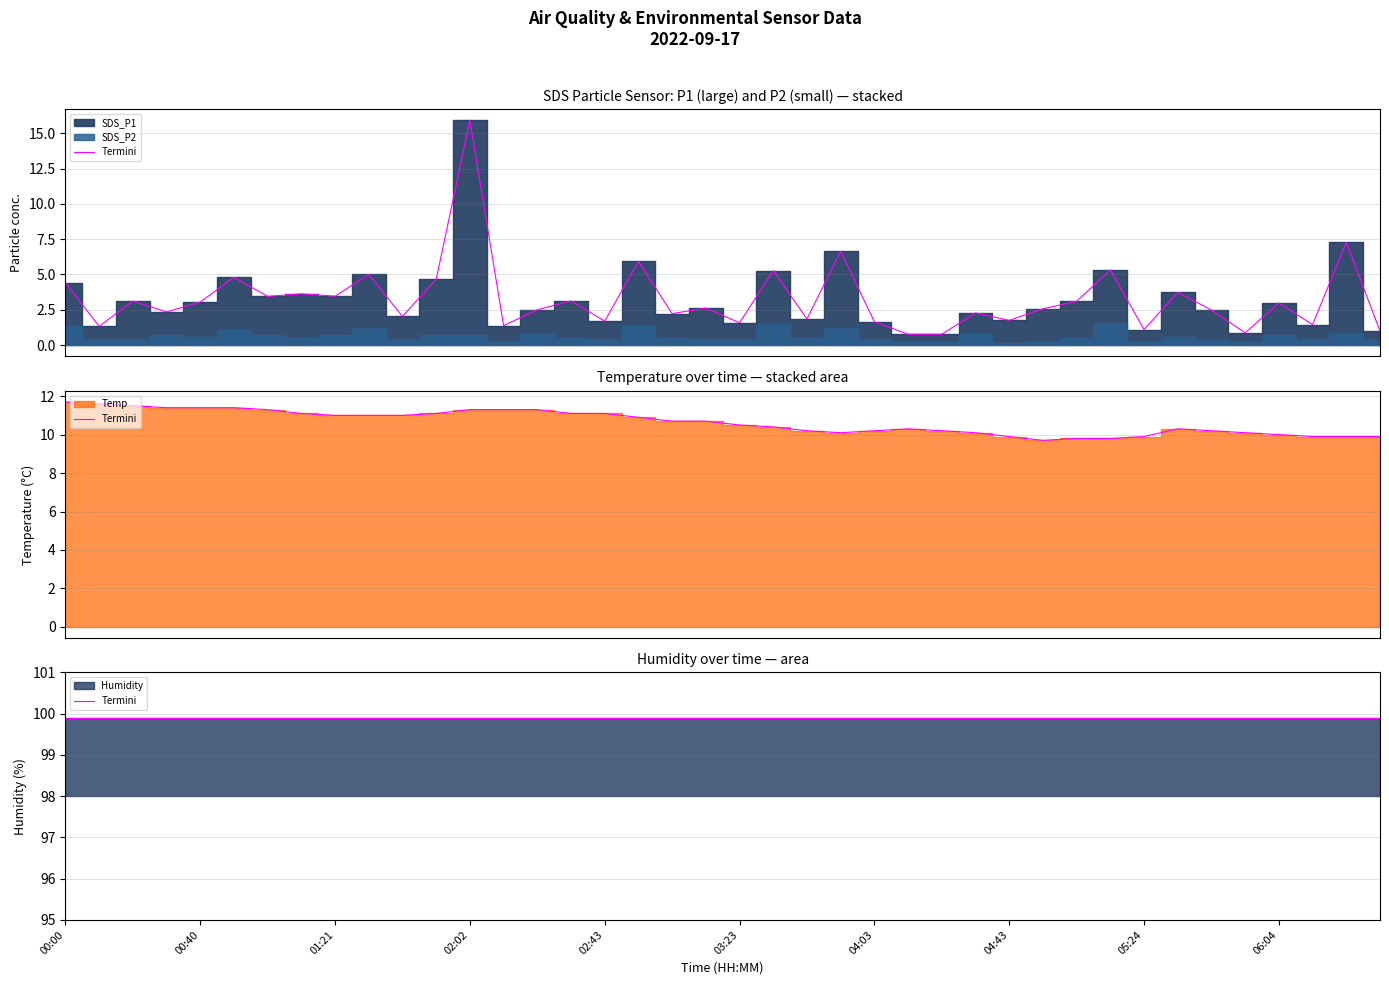

After their last crossing, which series has the higher values: SDS_P1 or Temp?

Temp